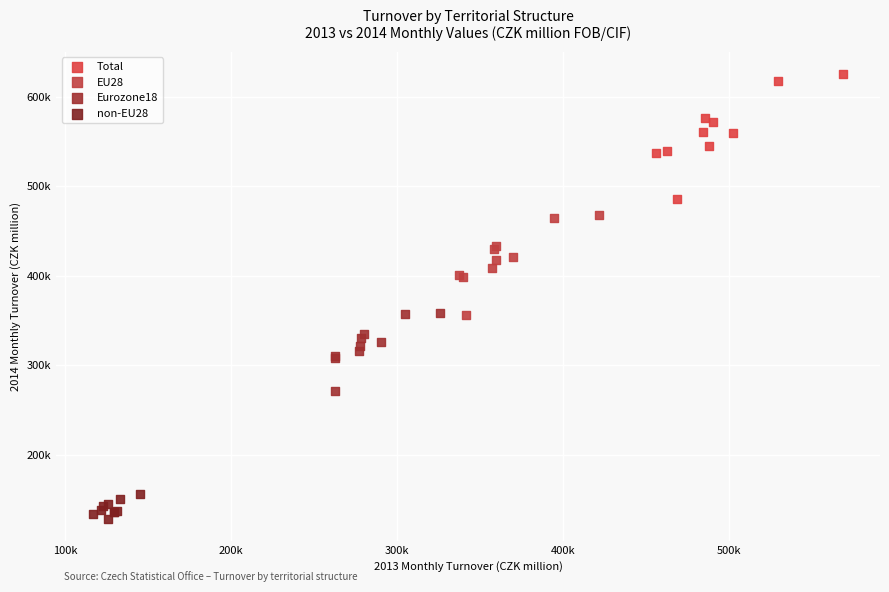

What are all the series names shown in the legend?

Total, EU28, Eurozone18, non-EU28